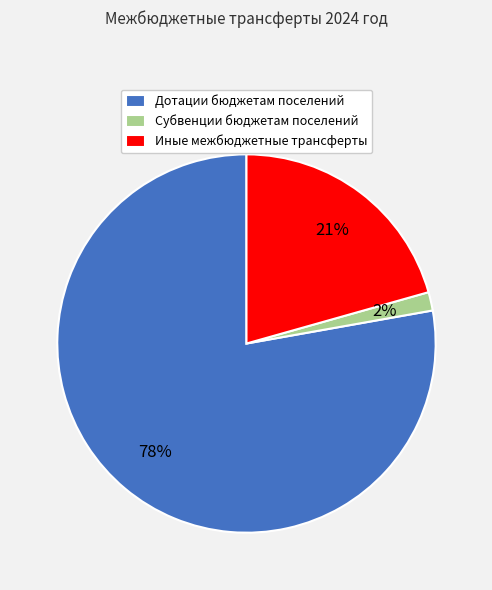

What percentage is the Иные межбюджетные трансферты slice, to the nearest percent?

21%